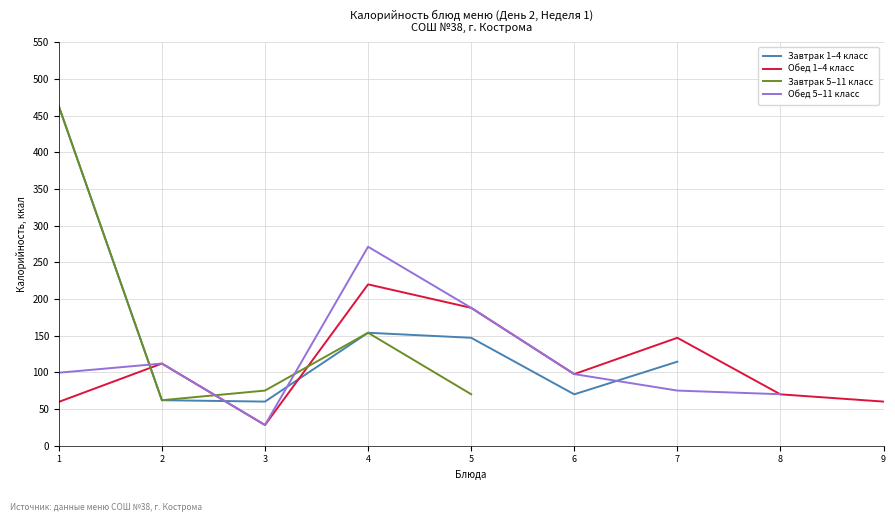

Does the chart display data point markers on the line(s)?

No